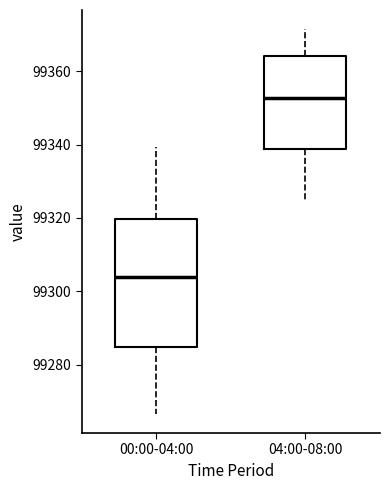

Where does the median line of the box for 00:00-04:00 sit on the y-axis? The values are not printed on the chart, so give them approximately, as read against the axis.

99304